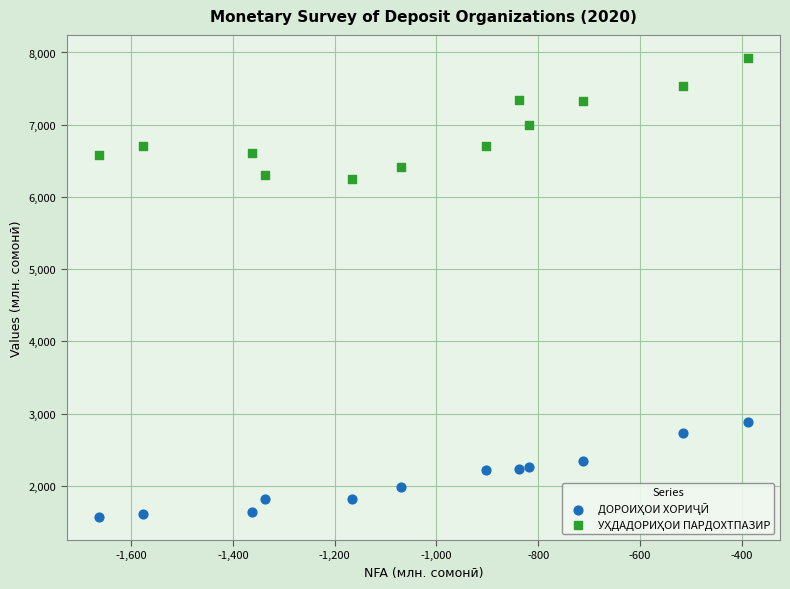

Across all data points, what is the range of Y values (max minus min)?

6357.7